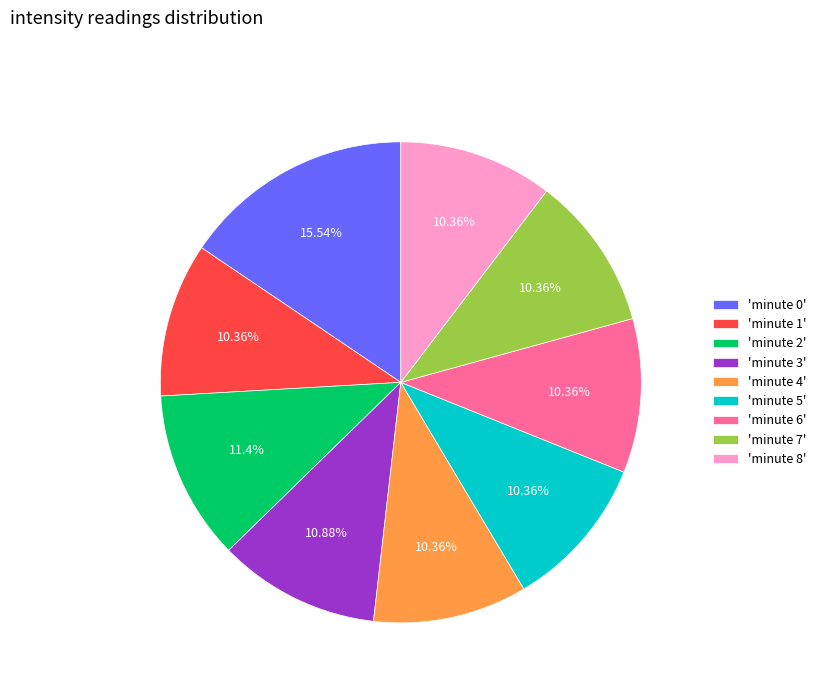

To the nearest percent, what is the difference between the largest and smallest slice percentages?

5%